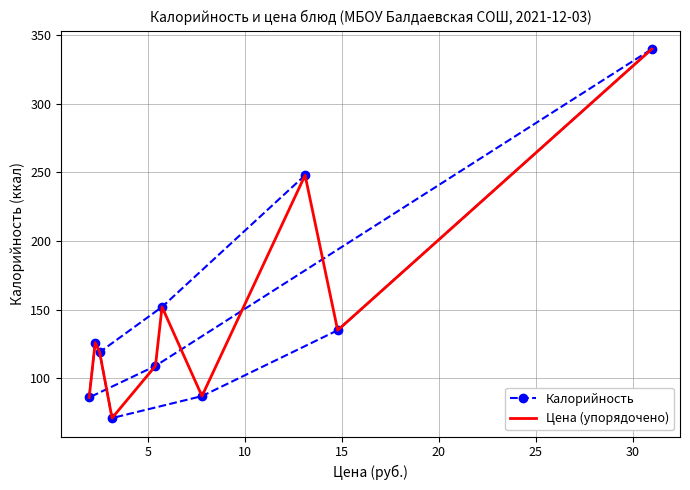

What is the lowest value of the Калорийность series?

71